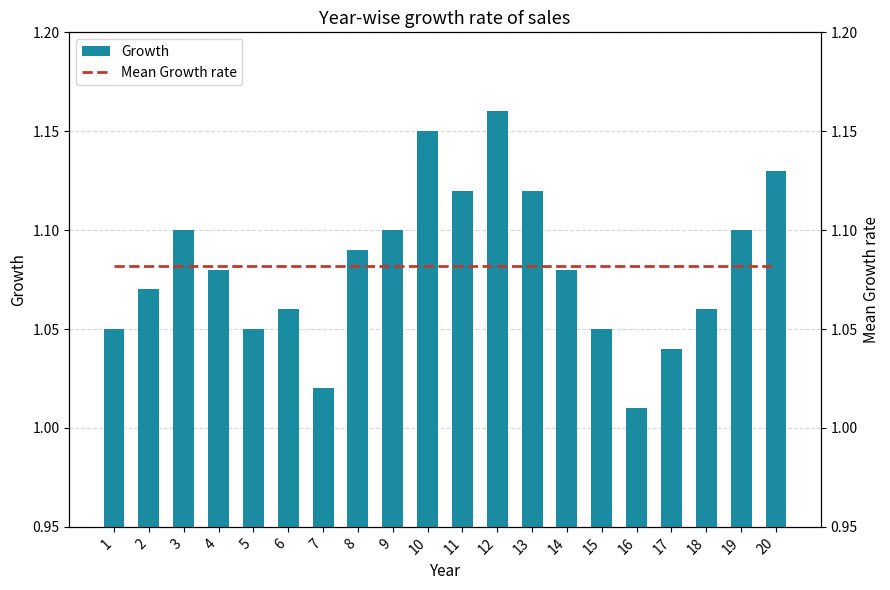

The Mean Growth rate series shows 0.3 at 18. True or false?

False